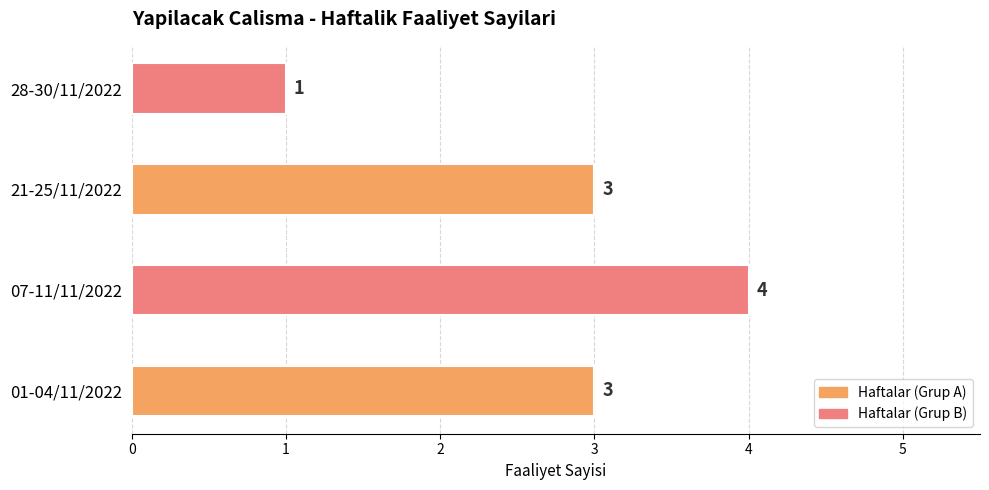

What is the smallest value displayed?

1